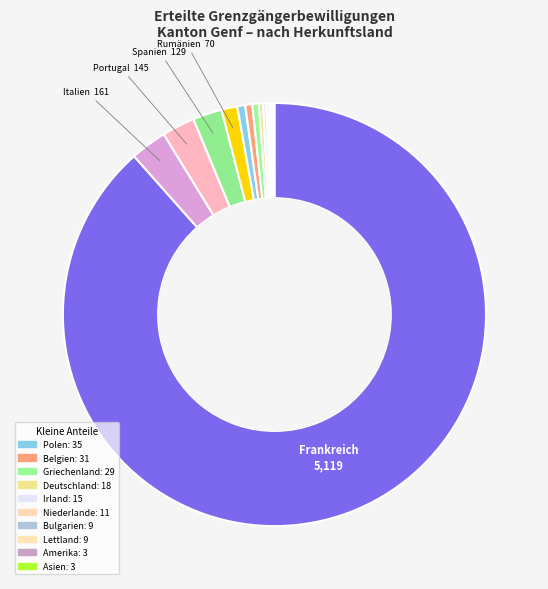

Rank the categories by value from highest to lowest.

Frankreich, Italien, Portugal, Spanien, Rumänien, Polen, Belgien, Griechenland, Deutschland, Irland, Niederlande, Bulgarien, Lettland, Amerika, Asien